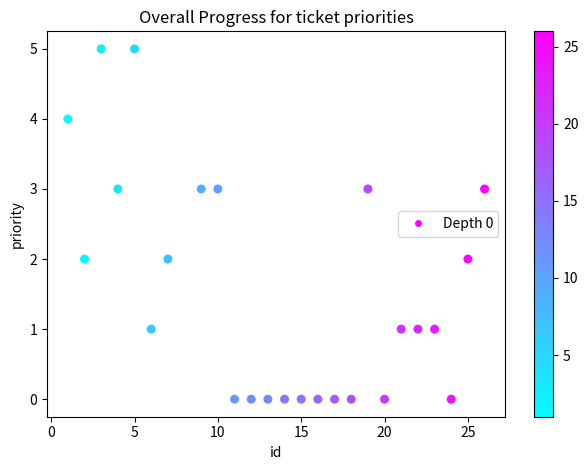

What is the range of Y values (max minus min)?

5